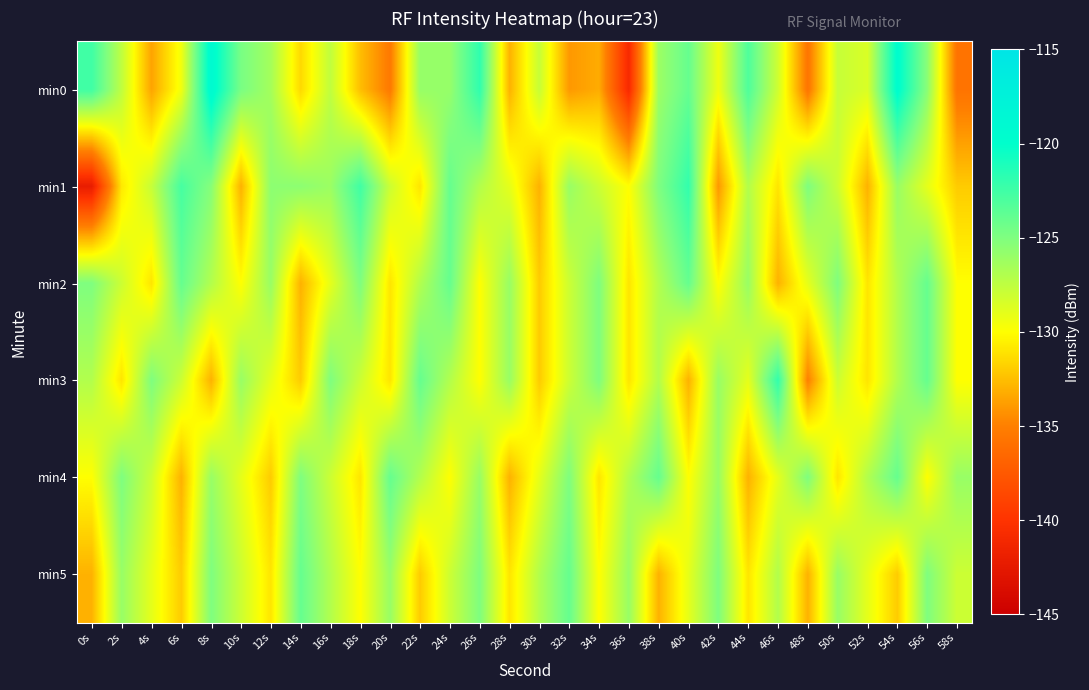

How many data points does each series have?

30